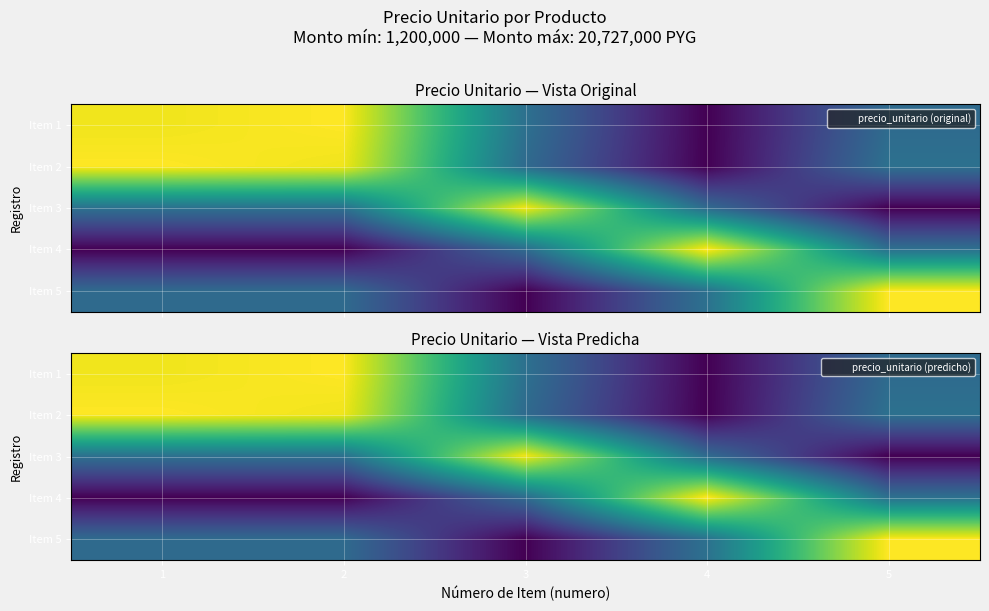

True or false: Item 2 has a value of 234795 at 1.

False